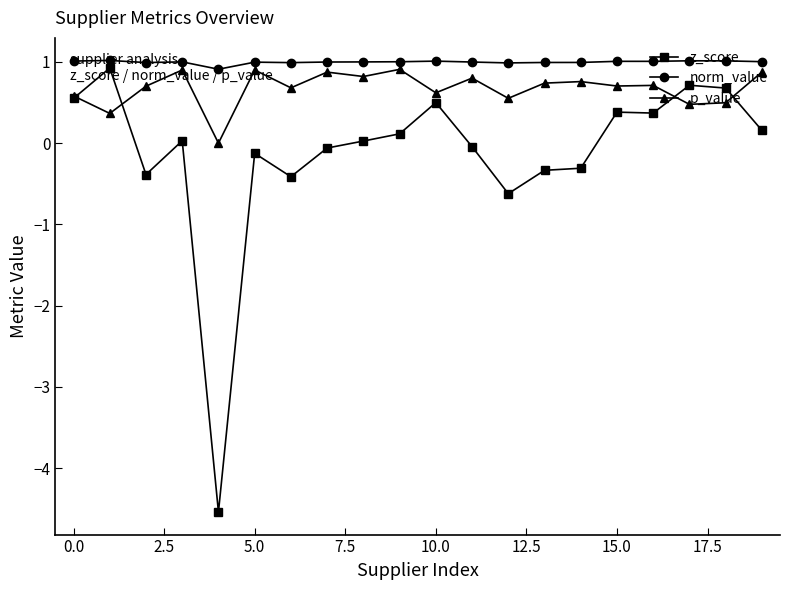

What is the smallest value displayed?

-4.5